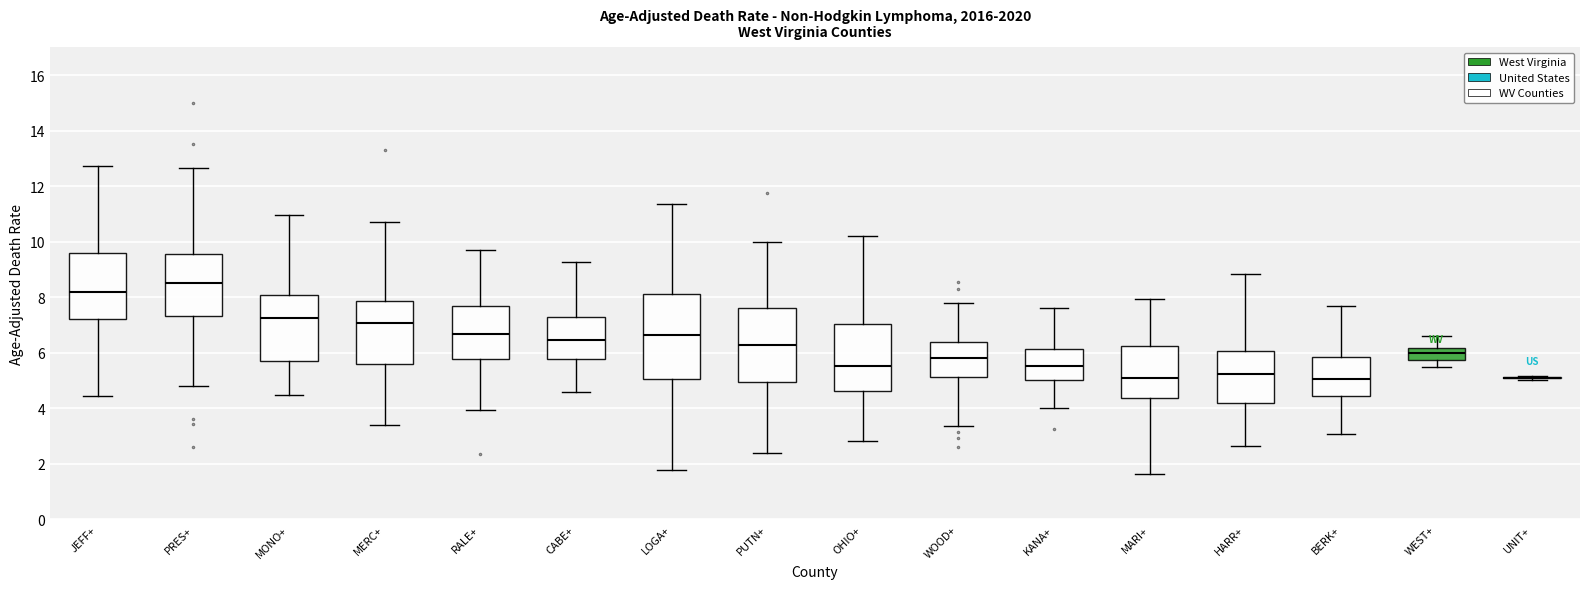

Where is the lower edge of the box for CABE+ on the y-axis? The values are not printed on the chart, so give them approximately, as read against the axis.

5.8